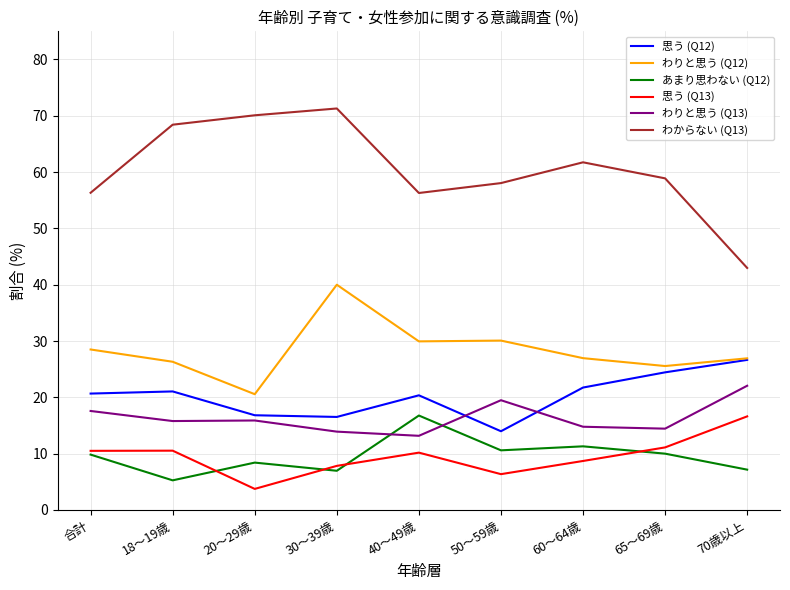

The value of あまり思わない (Q12) at 18～19歳 is 5.3. True or false?

True